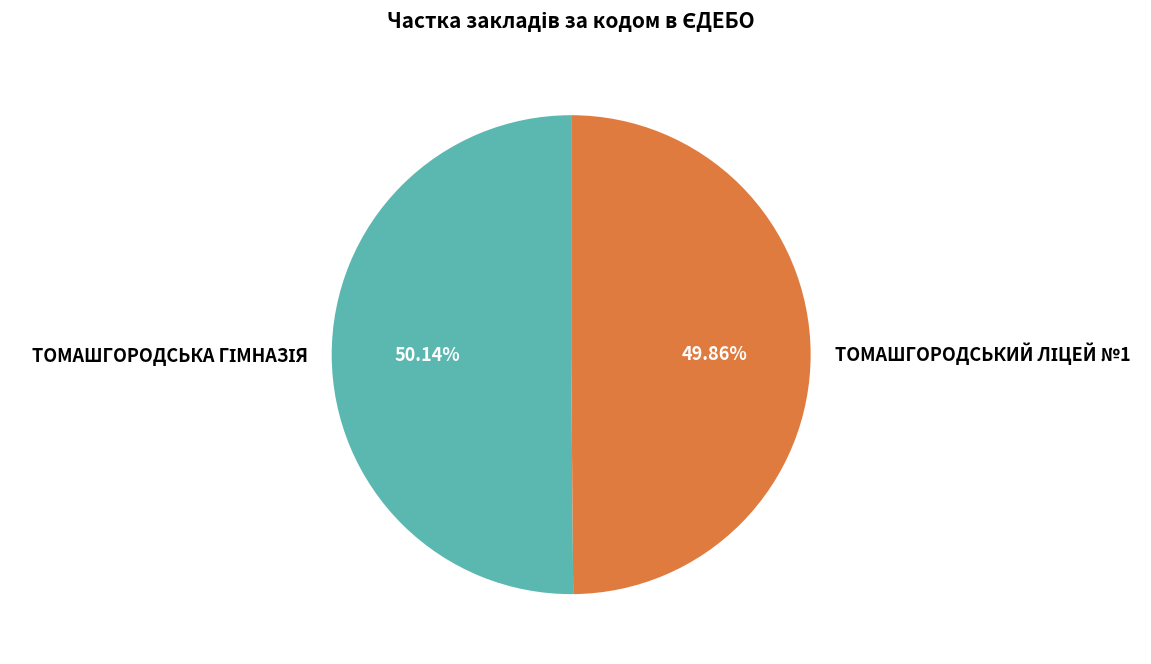

Is there any slice that represents more than half of the pie?

Yes